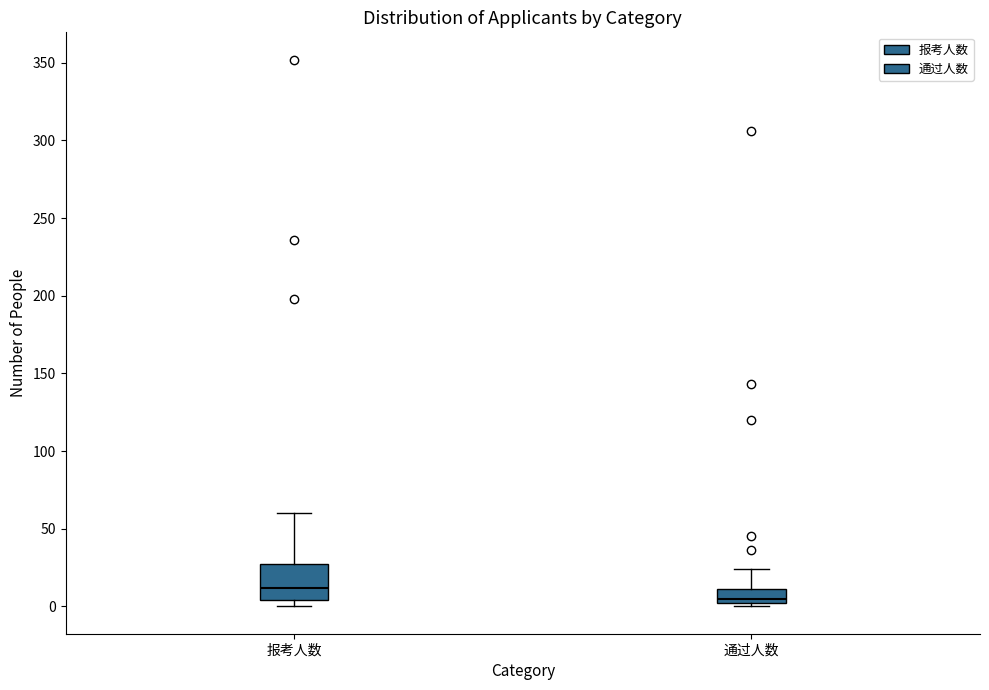

Comparing the boxes themselves (not the whiskers), which one is the tallest?

报考人数